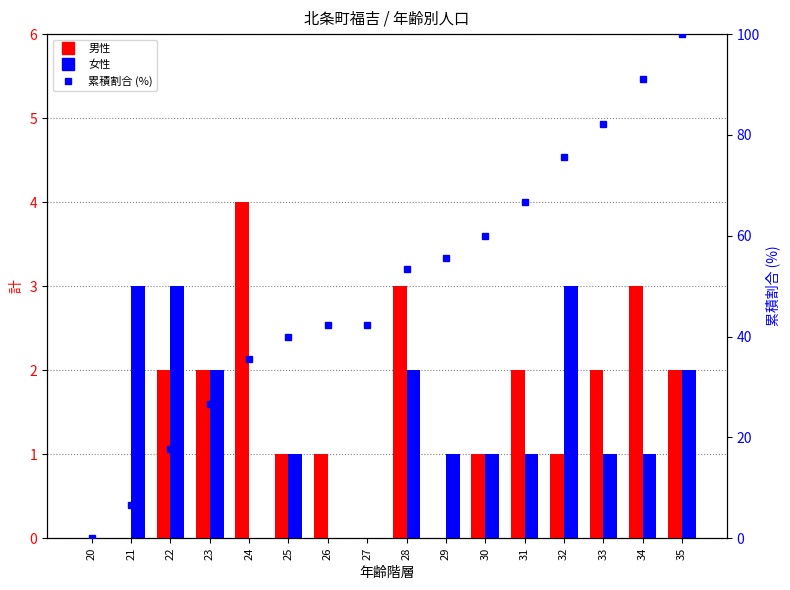

Which series changed the most between 26 and 27?

男性